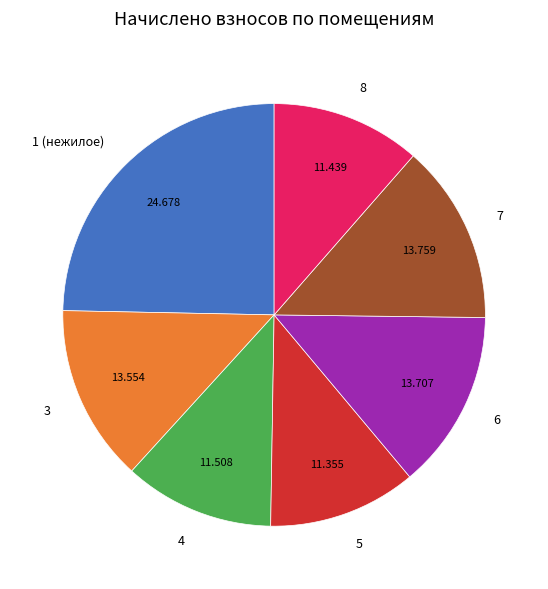

Is 8 the majority of the pie?

No